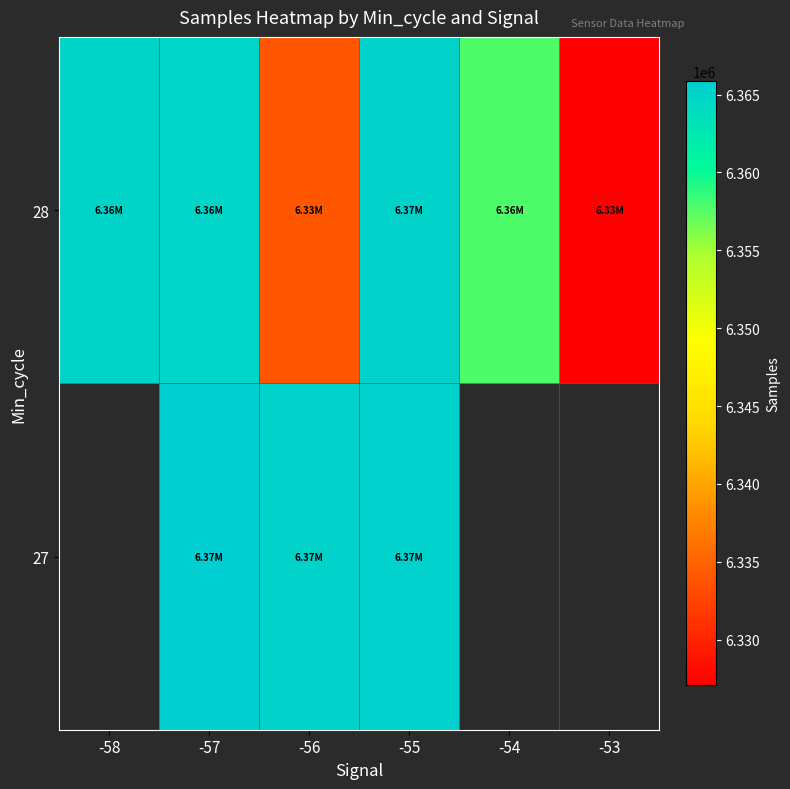

Rank the series by their maximum value, from lowest to highest.

27, 28